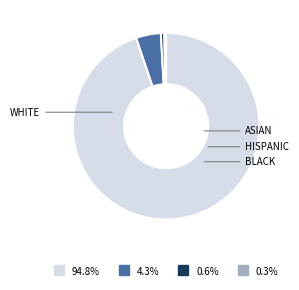

Is there a majority slice in this chart?

Yes